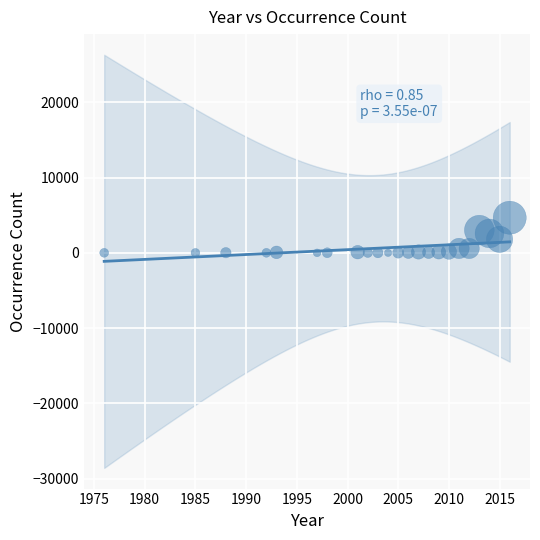

What is the range of X values (max minus min)?

40